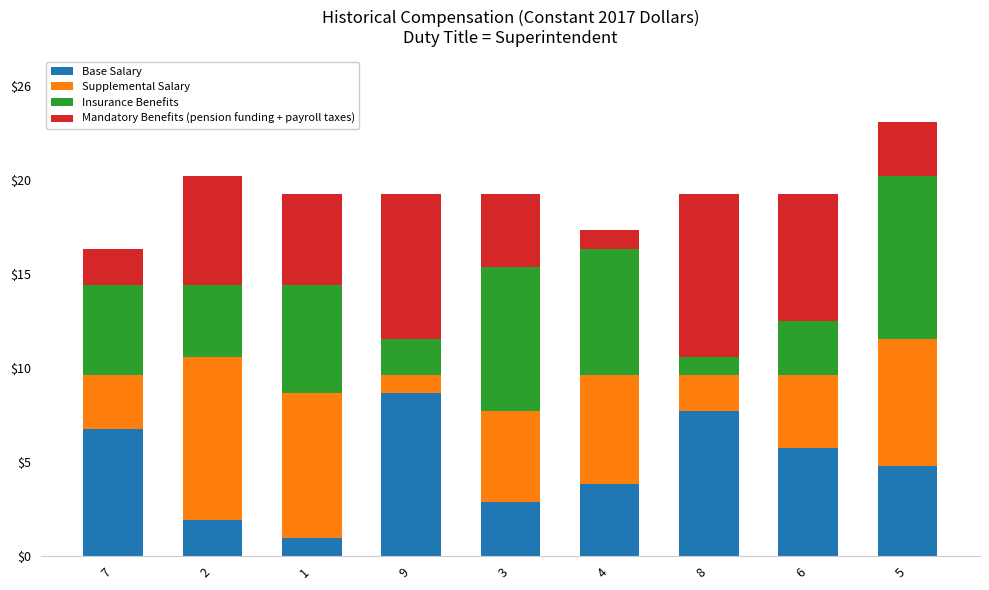

At which category is the sum across all series the highest?

5